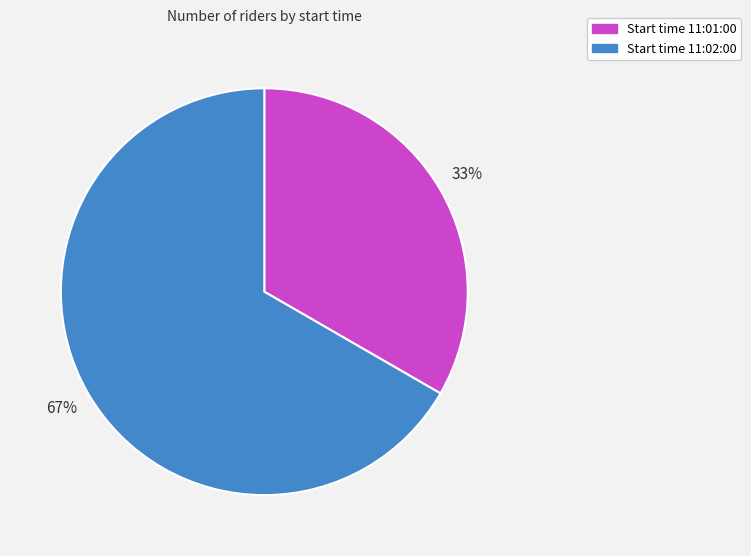

Is there any slice that represents more than half of the pie?

Yes